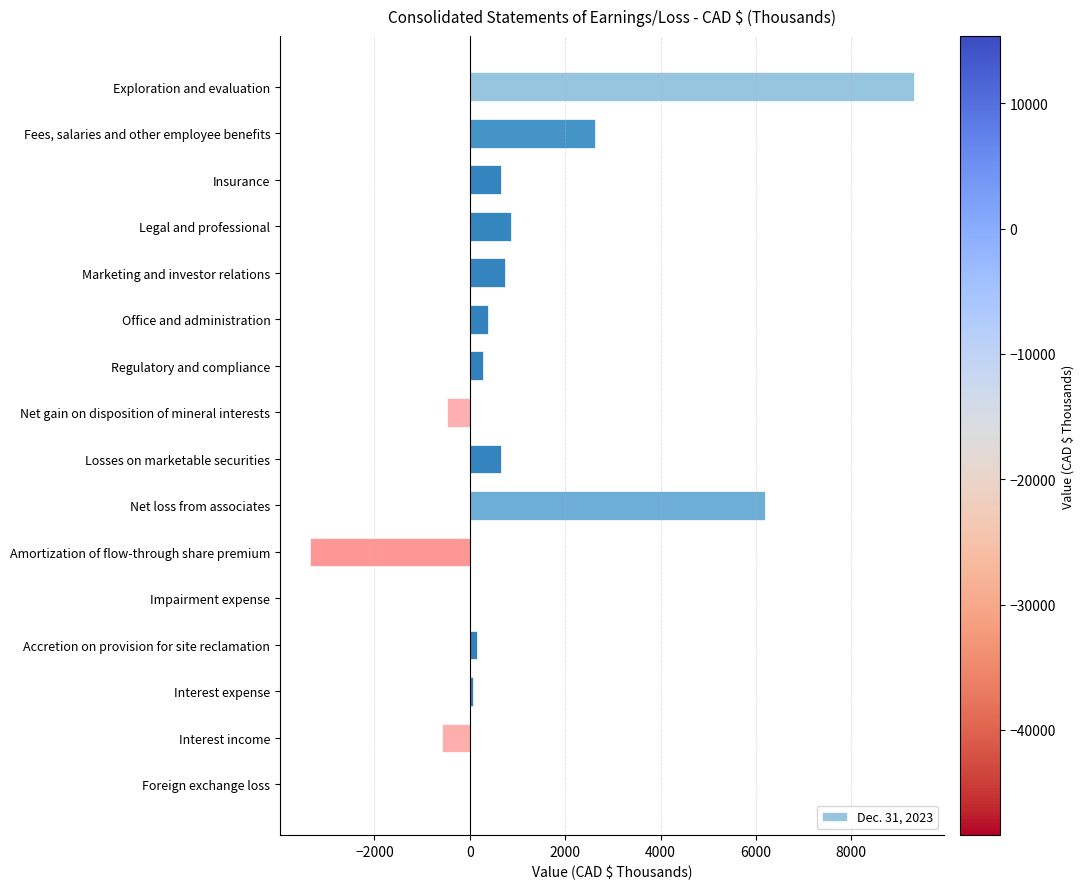

Between Office and administration and Foreign exchange loss, which is larger?

Office and administration